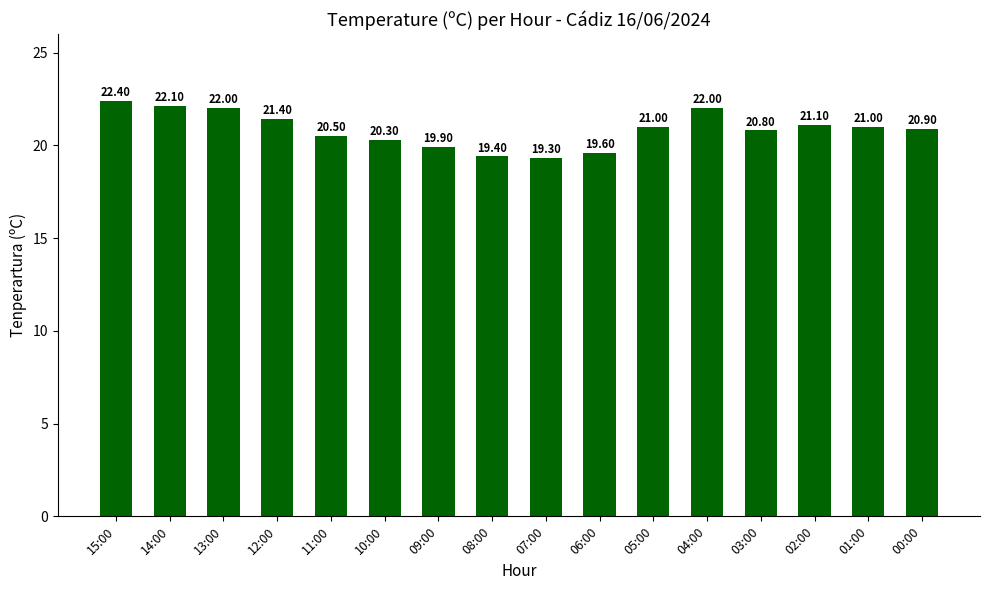

What is the change in value from 14:00 to 01:00?

-1.1